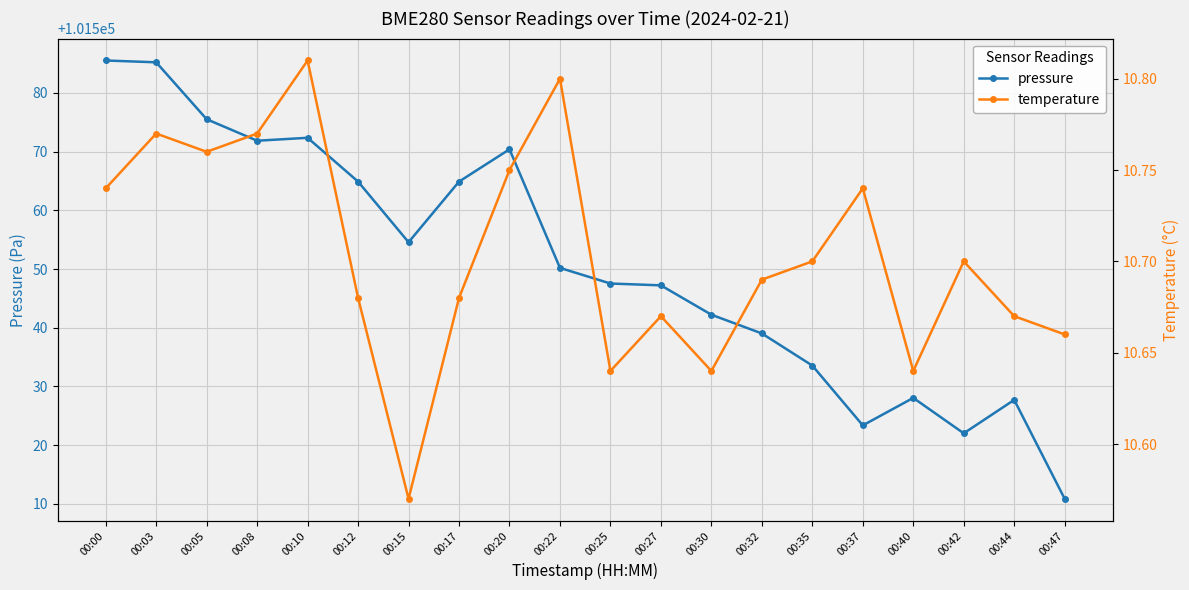

Which label corresponds to the largest value in the chart?

00:00